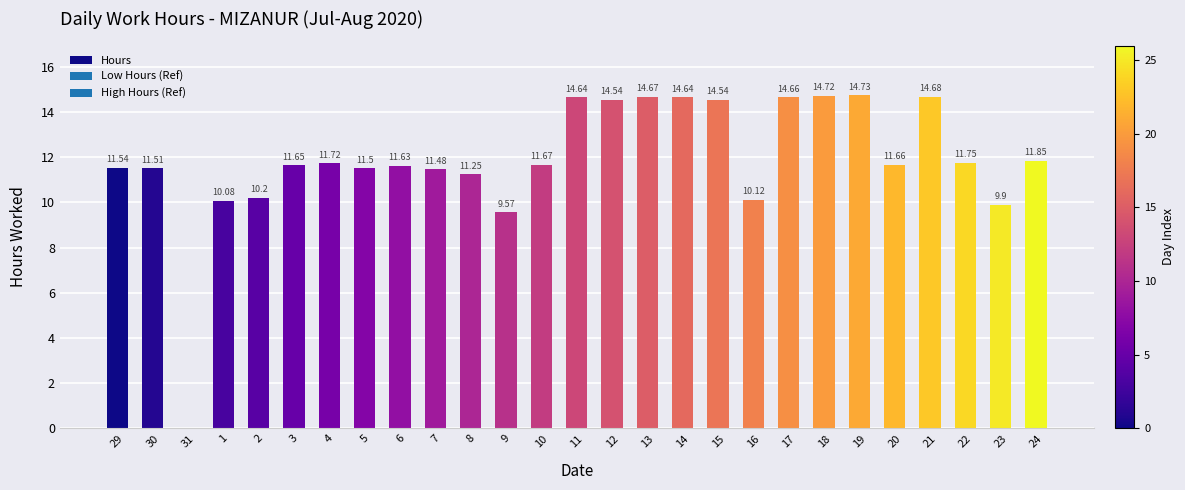

What is the sum of all values?

320.9